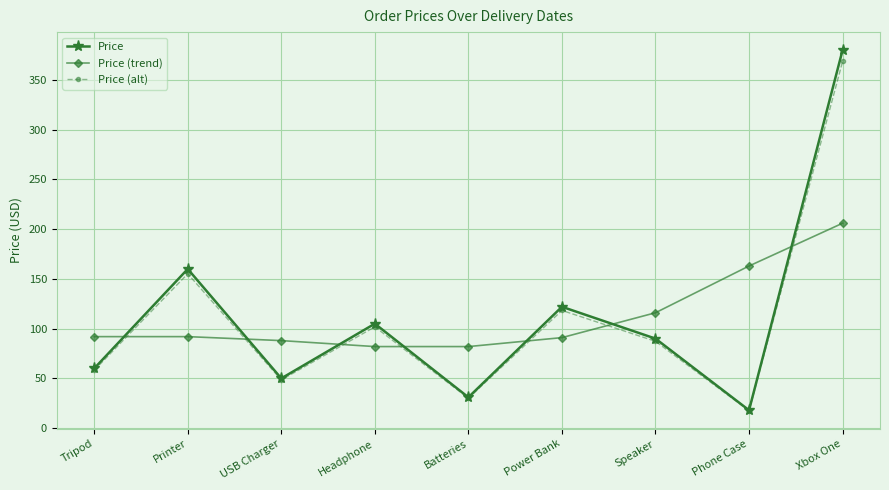

What is the label of the 2nd point from the left?

Printer